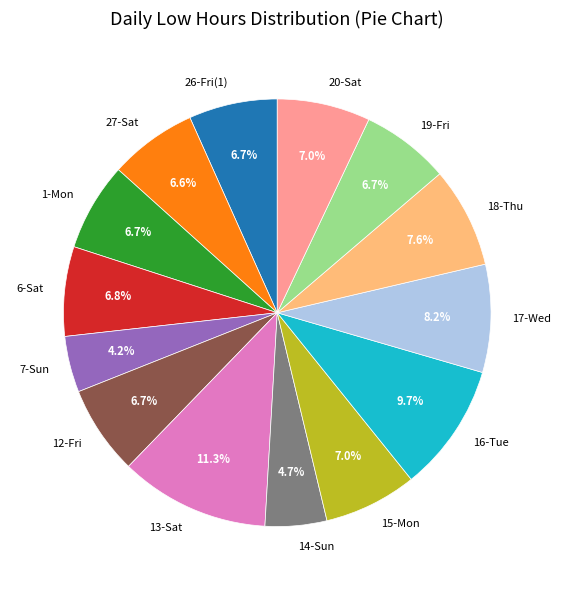

True or false: 7-Sun accounts for 4% of the total.

True